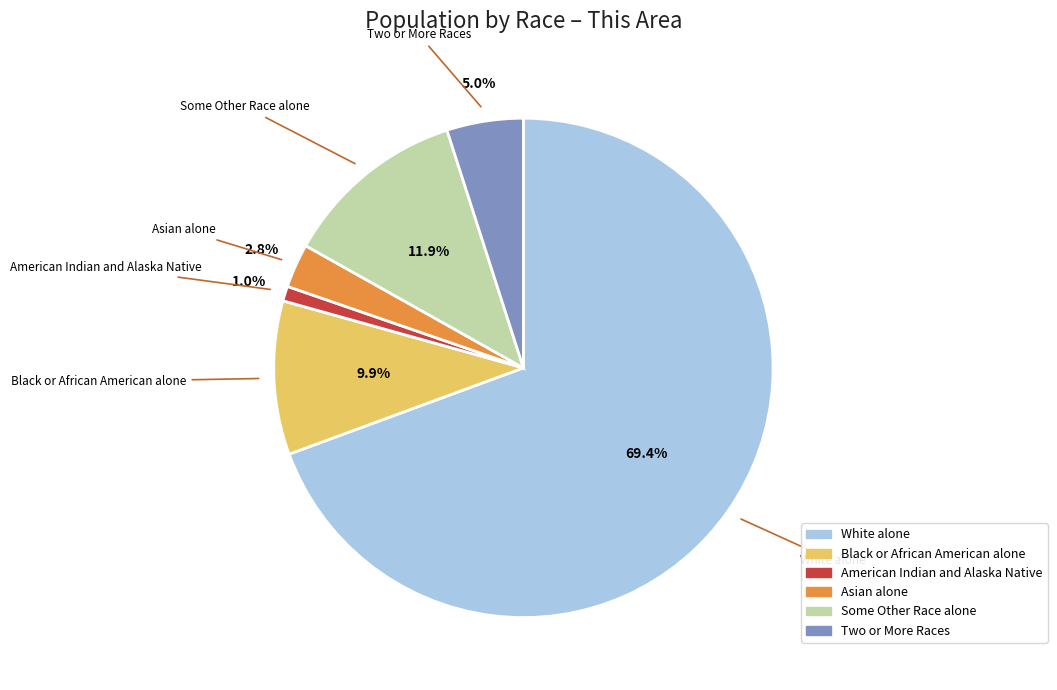

What is the ratio of the value at Asian alone to the value at Some Other Race alone?

0.2